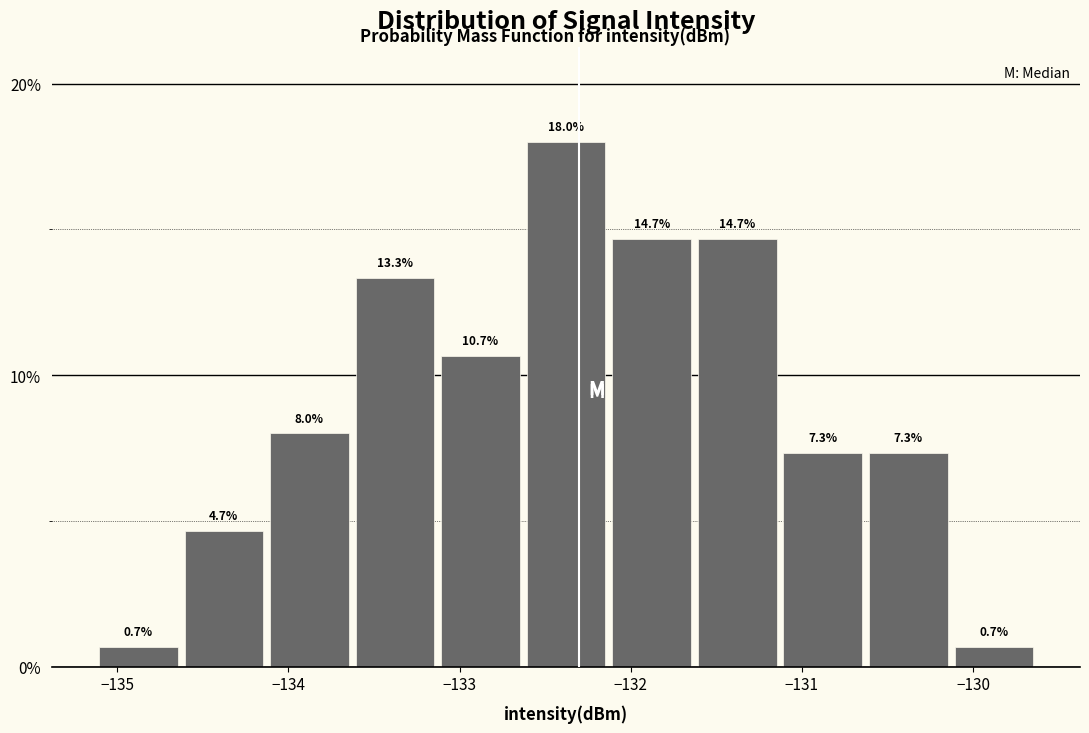

Reading left to right, list every bar in this chart as the range it spans on the x-axis followed by its height. The bar edges are not printed on the chart, so give them approximately, as read against the axis.

-135.1 to -134.6: 0.7
-134.6 to -134.1: 4.7
-134.1 to -133.6: 8.0
-133.6 to -133.1: 13.3
-133.1 to -132.6: 10.7
-132.6 to -132.1: 18.0
-132.1 to -131.6: 14.7
-131.6 to -131.1: 14.7
-131.1 to -130.6: 7.3
-130.6 to -130.1: 7.3
-130.1 to -129.6: 0.7